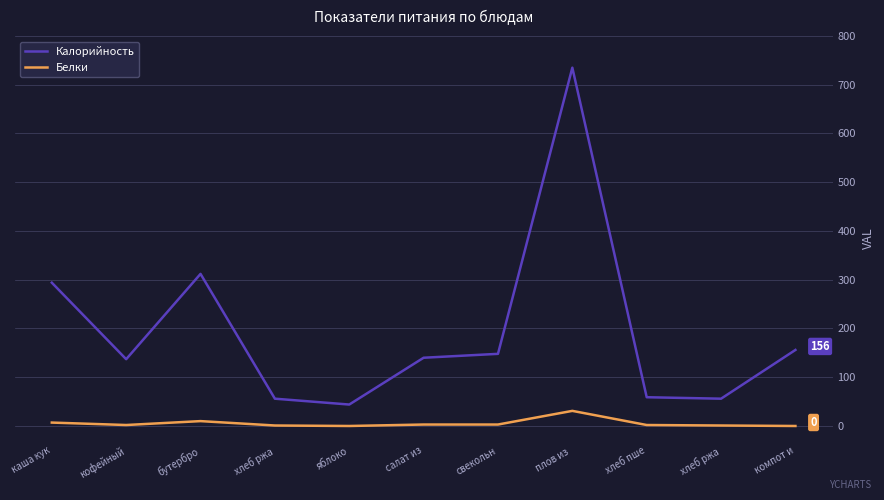

Rank the categories by Белки value from highest to lowest.

плов из , бутербро, каша кук, салат из, свекольн, кофейный, хлеб пше, хлеб ржа, хлеб ржа, яблоко, компот и